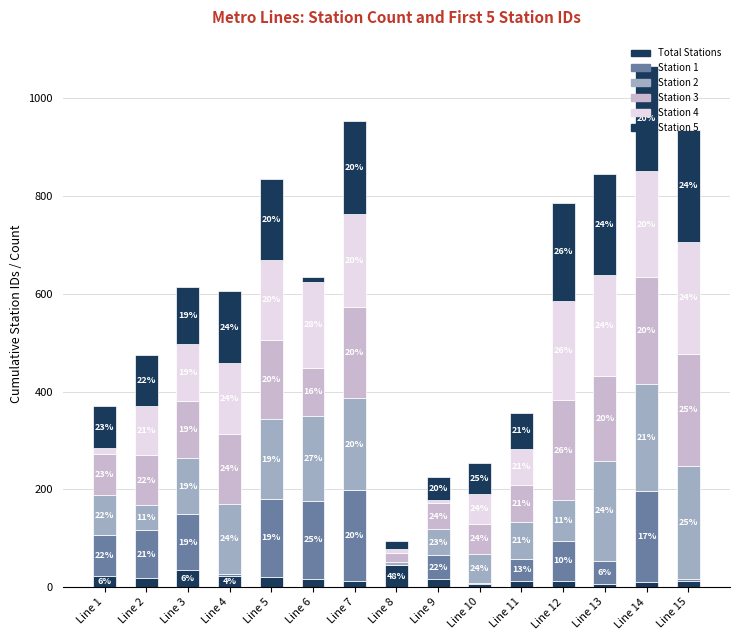

What is the sum of all Station 3 values?

1930